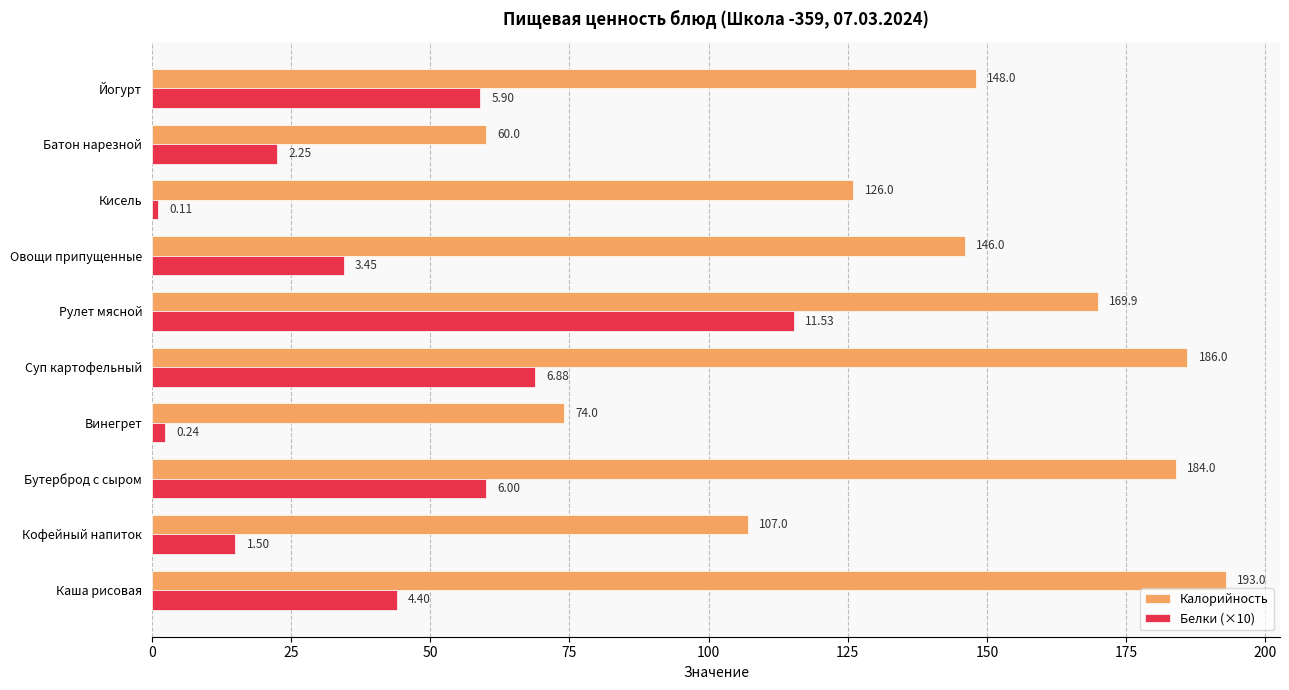

What is the spread (max minus min) of values at Винегрет?

71.6